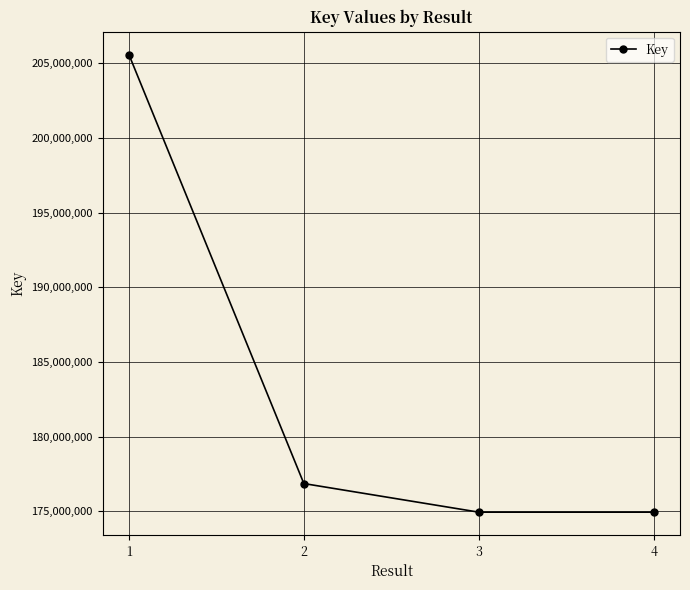

What is the change in value from 3 to 4?

-44